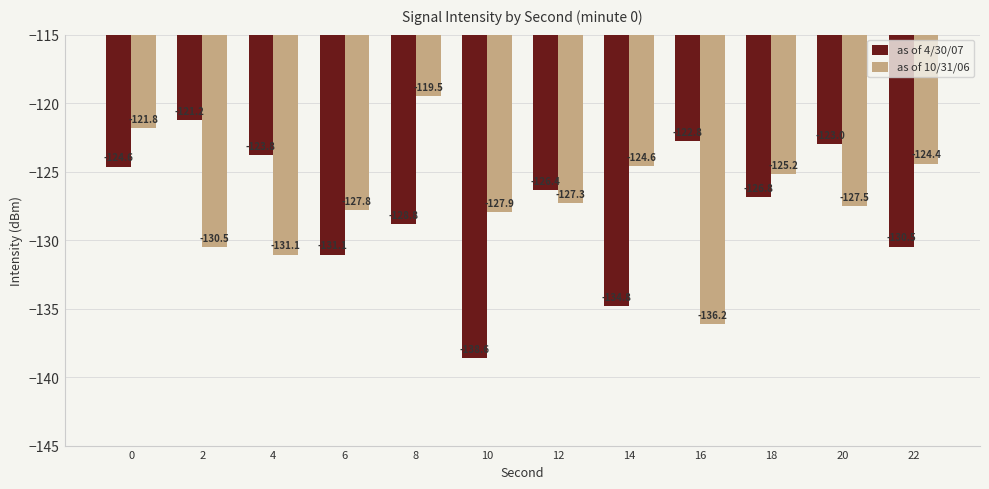

What is the value of the as of 10/31/06 bar at the 6th from the left?

-127.9